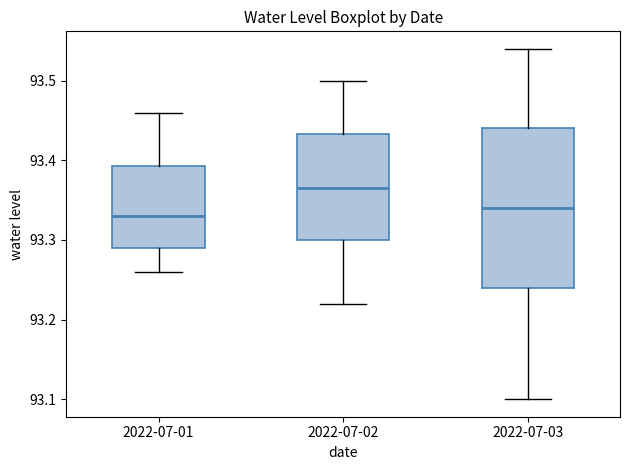

Reading left to right, read every box against the y-axis: the position of its median line, the range the box covers, and the ends of its whiskers. The values are not printed on the chart, so give them approximately, as read against the axis.

2022-07-01: median 93.33, box 93.29 to 93.39, whiskers 93.26 to 93.46
2022-07-02: median 93.37, box 93.30 to 93.43, whiskers 93.22 to 93.50
2022-07-03: median 93.34, box 93.24 to 93.44, whiskers 93.10 to 93.54